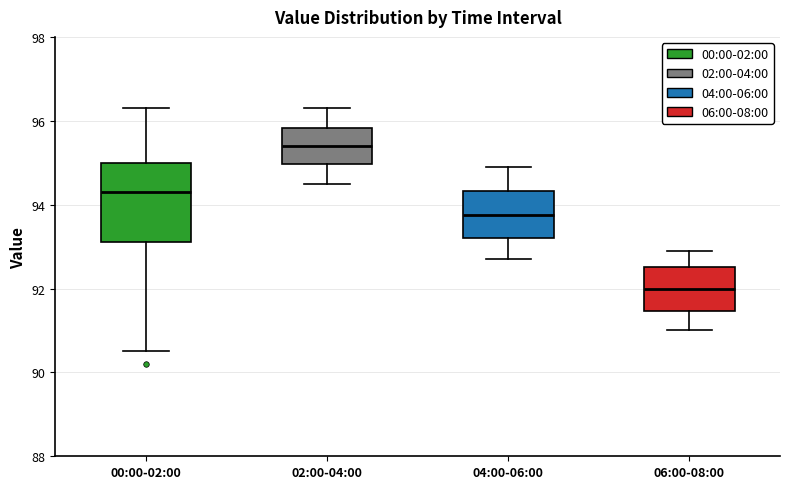

Which box's median line is the highest?

02:00-04:00